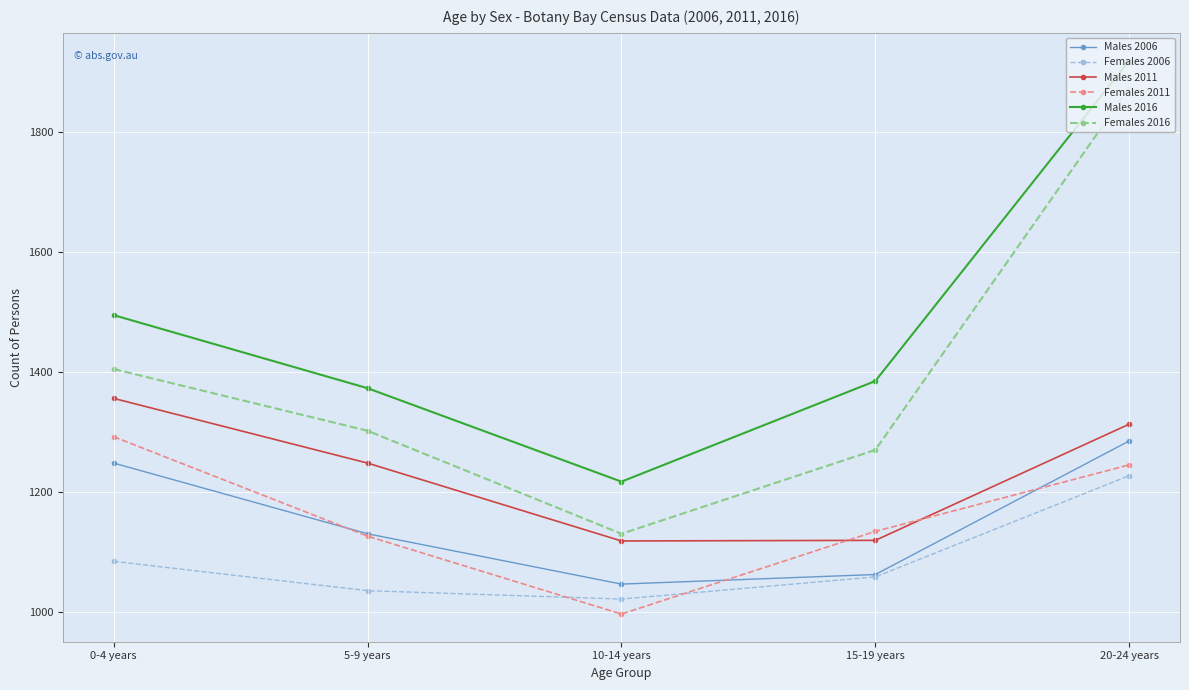

Is the value of Females 2011 at 5-9 years greater than the value of Males 2016 at 5-9 years?

No